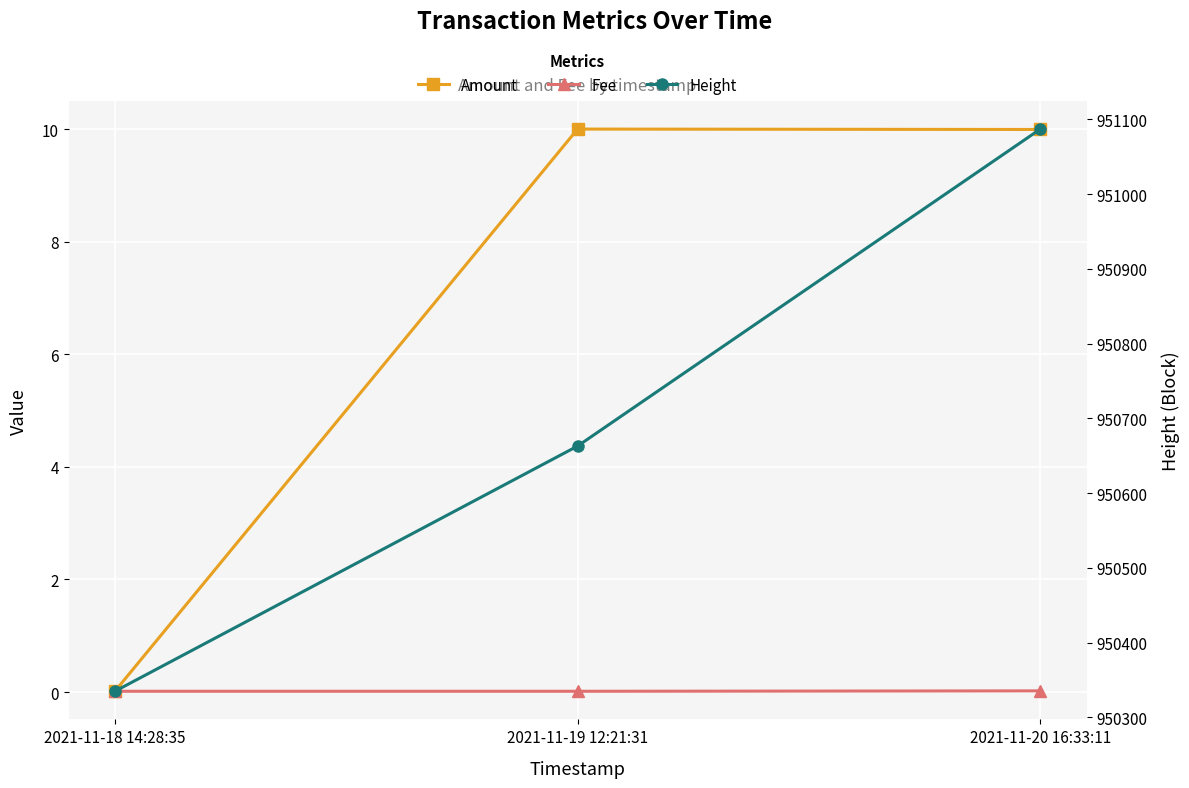

Where does the Amount series first go above 9?

2021-11-19 12:21:31